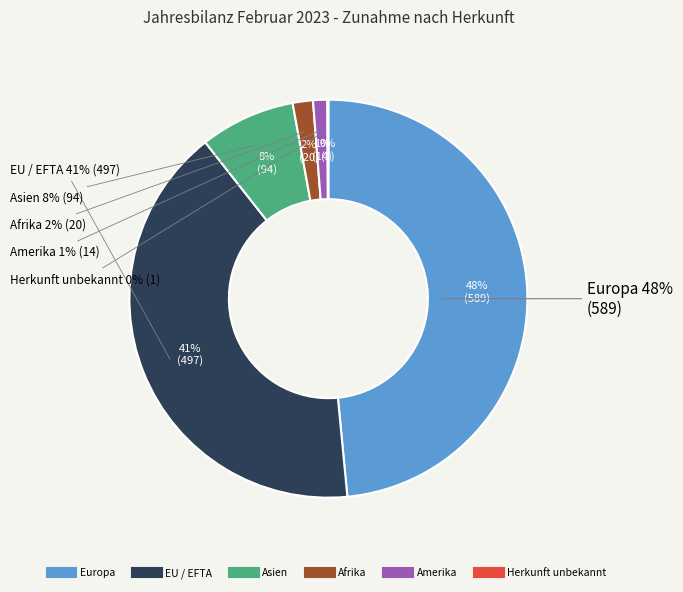

Is it true that Asien is 8% of the pie?

True